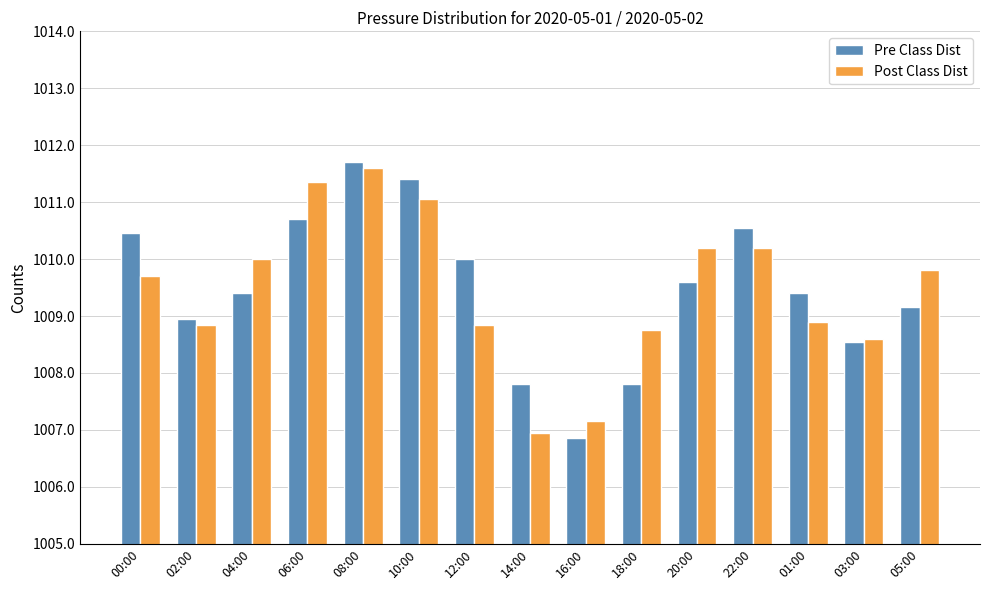

What is the total value across all series at 08:00?

2023.3